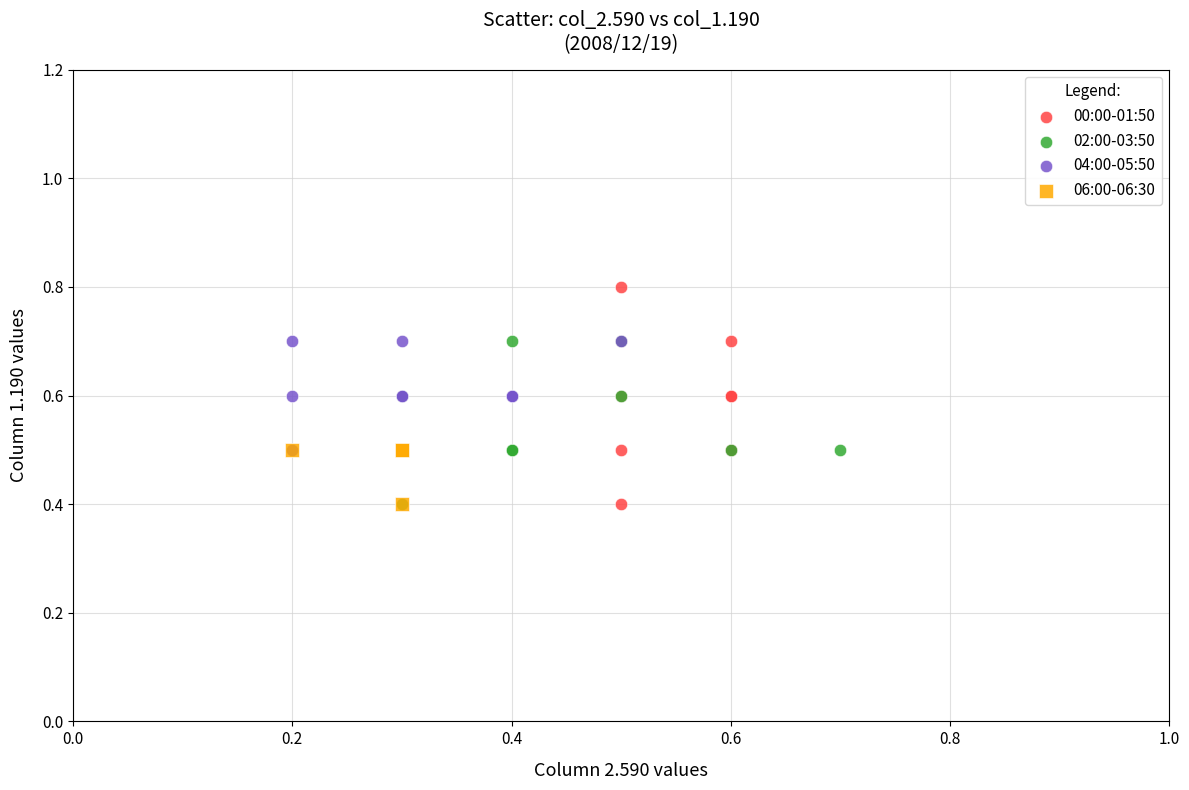

Which series contains the highest Y value?

00:00-01:50